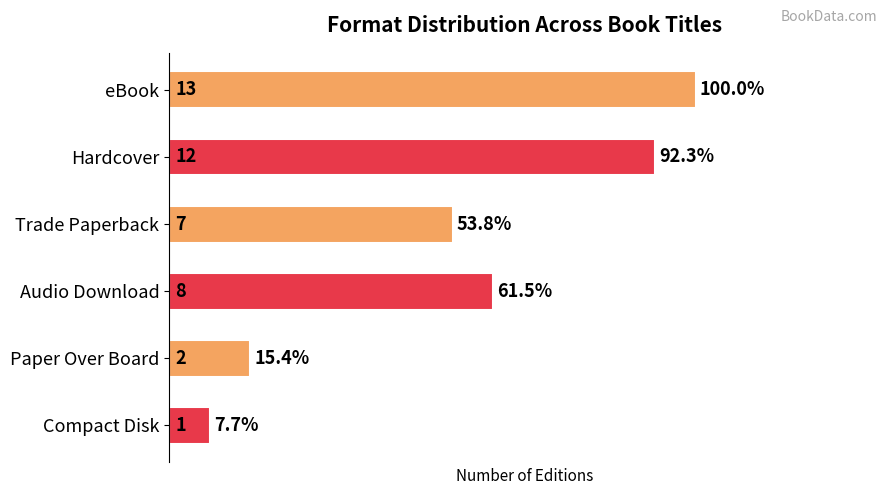

How many categories are shown in the chart?

6